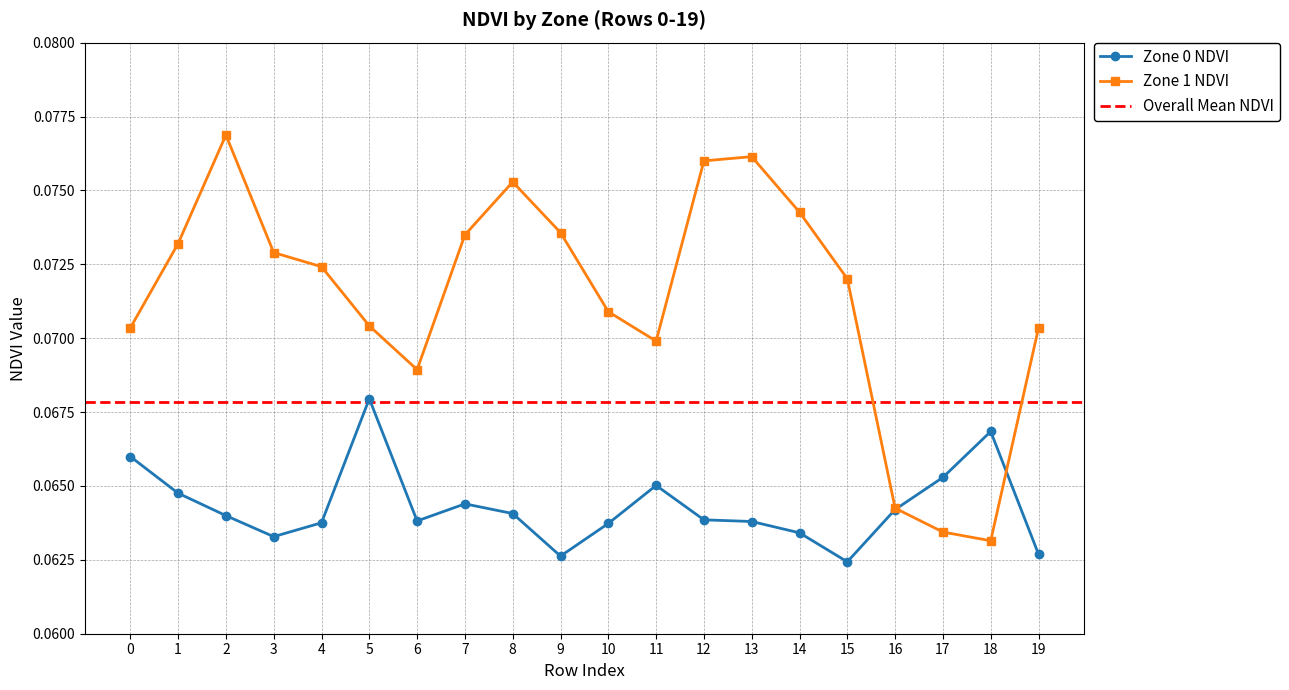

Between 3 and 9, which is larger?

3